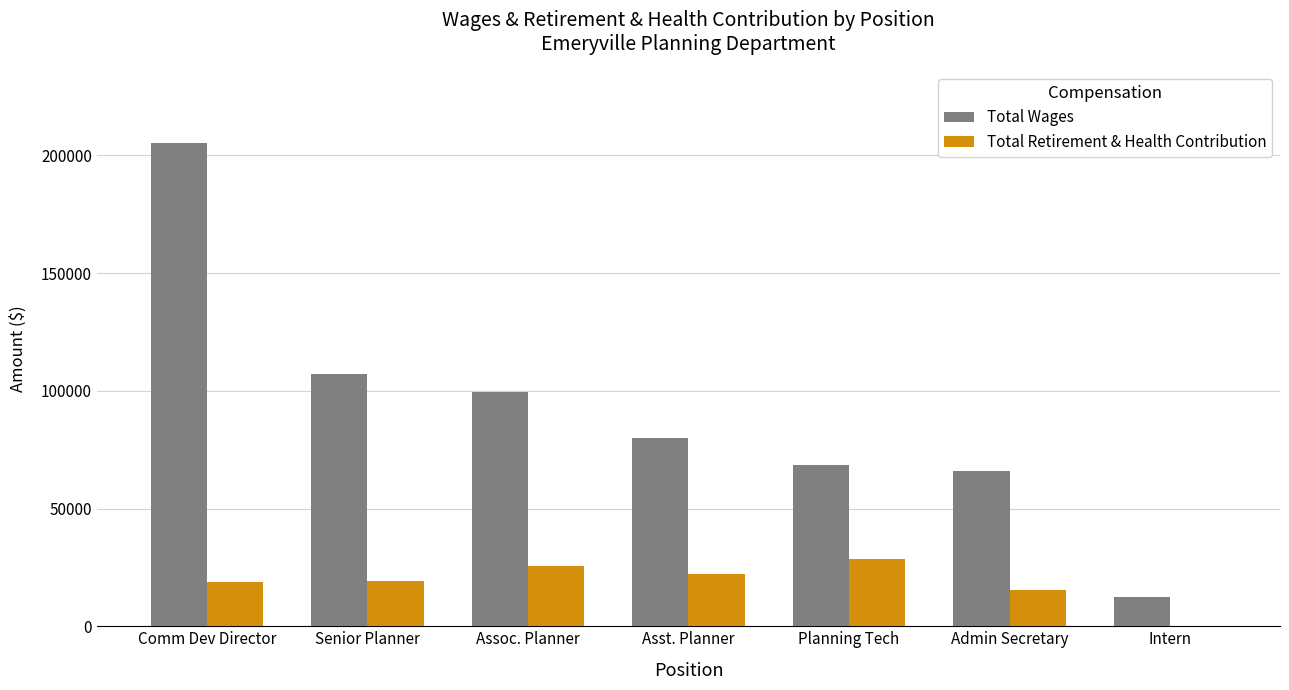

What is the sum of the Total Retirement & Health Contribution values at Asst. Planner and Admin Secretary?

37580